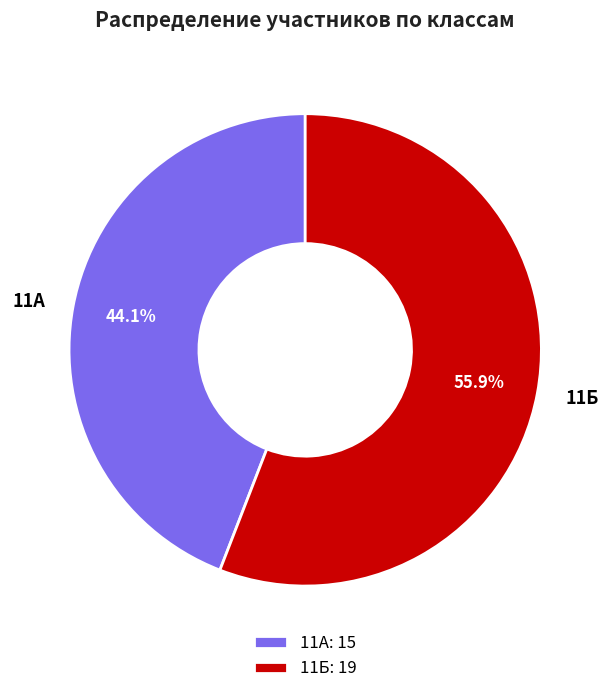

Combined, do 11А and 11Б account for over 50%?

Yes